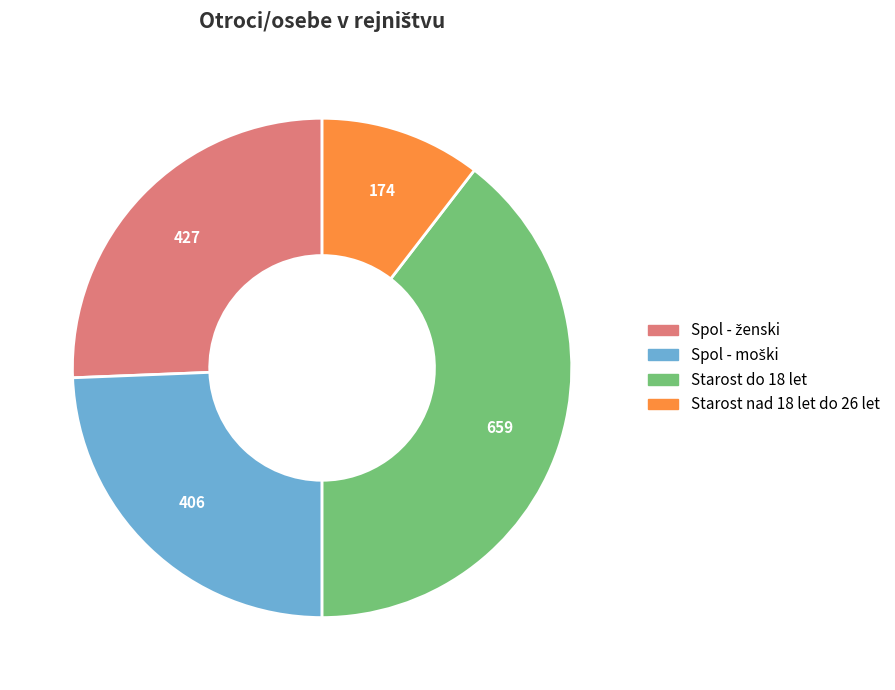

The Starost nad 18 let do 26 let slice represents 10% of the pie. True or false?

True